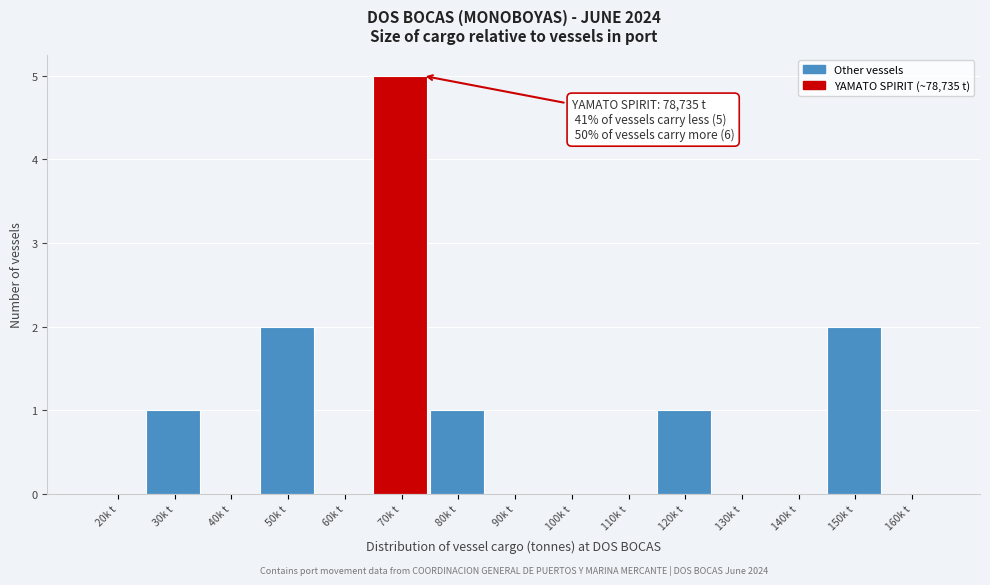

Reading right to left, list all the values displayed in this chart.

160k t=0	150k t=2	140k t=0	130k t=0	120k t=1	110k t=0	100k t=0	90k t=0	80k t=1	70k t=5	60k t=0	50k t=2	40k t=0	30k t=1	20k t=0